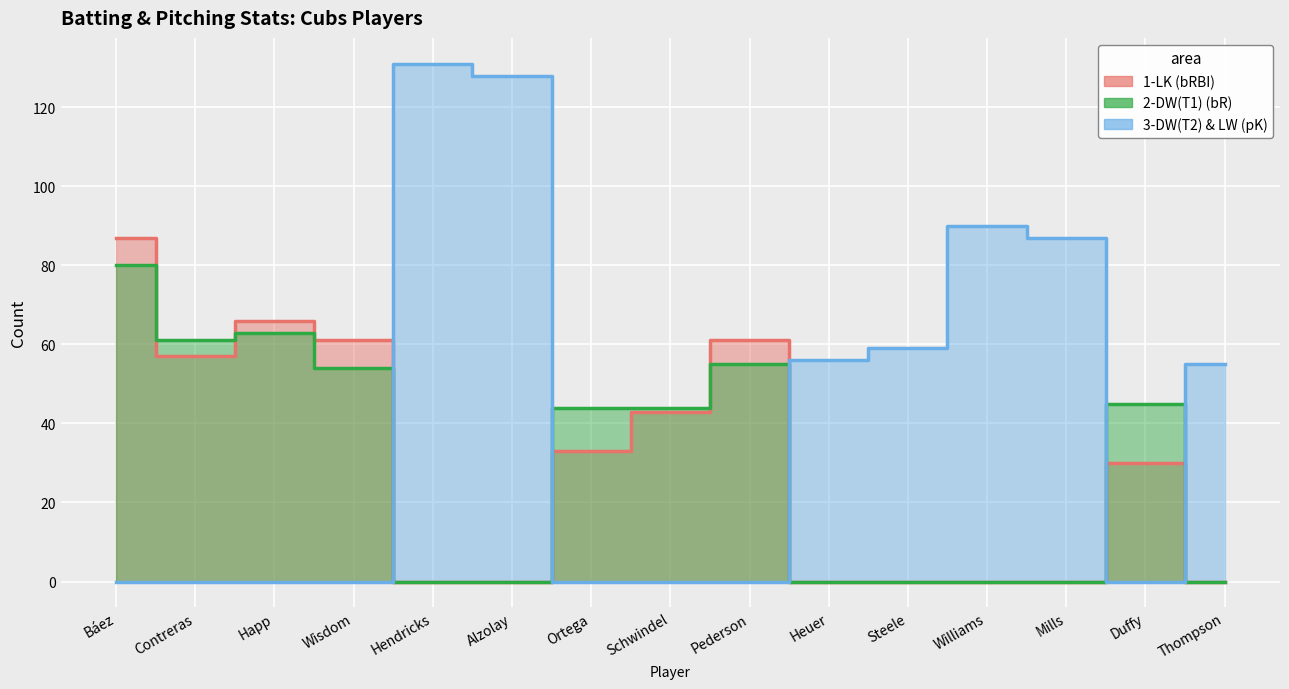

Reading right to left, what are all the values shown in this chart?

1-LK (bRBI): 0	30	0	0	0	0	61	43	33	0	0	61	66	57	87
2-DW(T1) (bR): 0	45	0	0	0	0	55	44	44	0	0	54	63	61	80
3-DW(T2) & LW (pK): 55	0	87	90	59	56	0	0	0	128	131	0	0	0	0